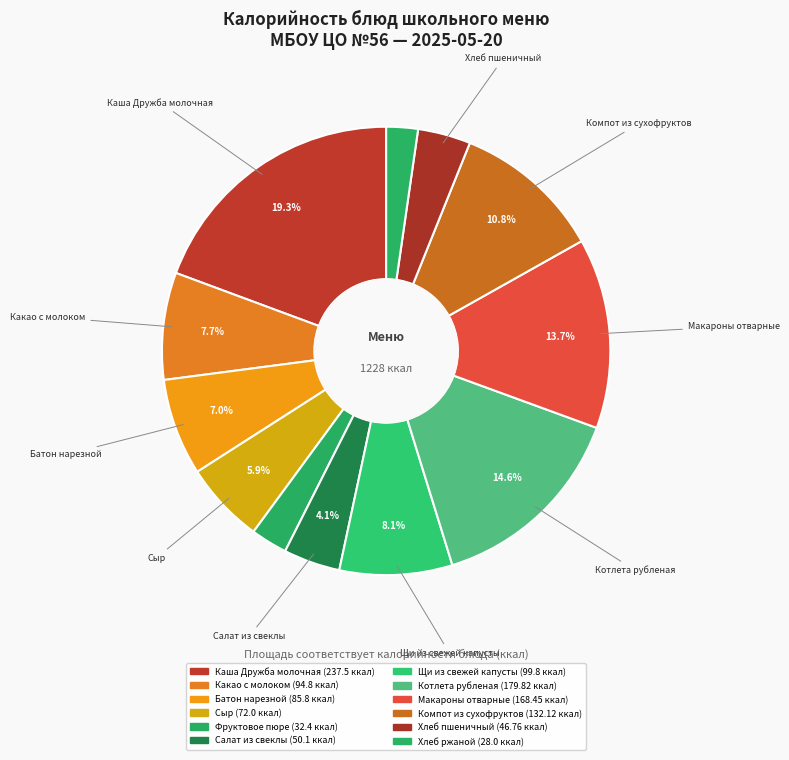

Is there a majority slice in this chart?

No